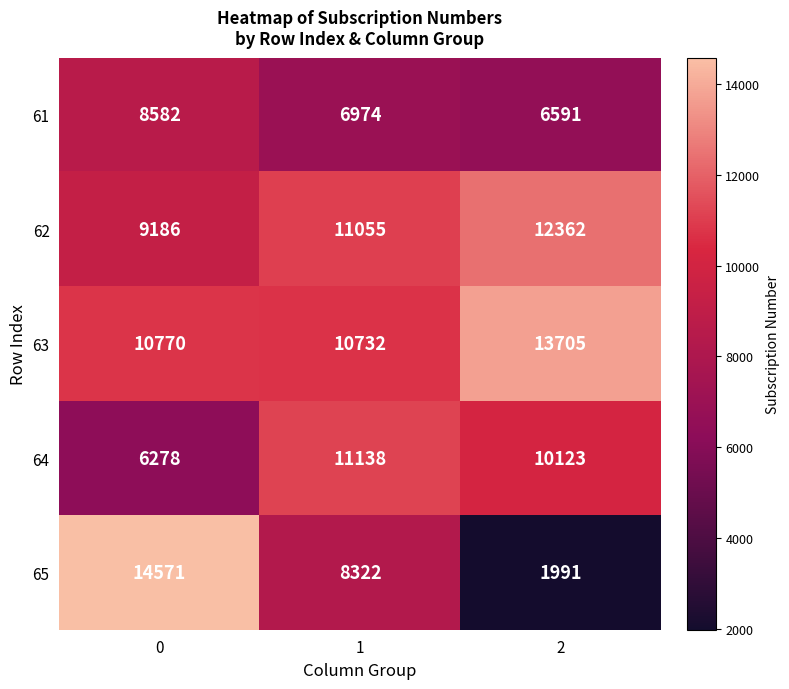

How many distinct data groups are displayed?

5